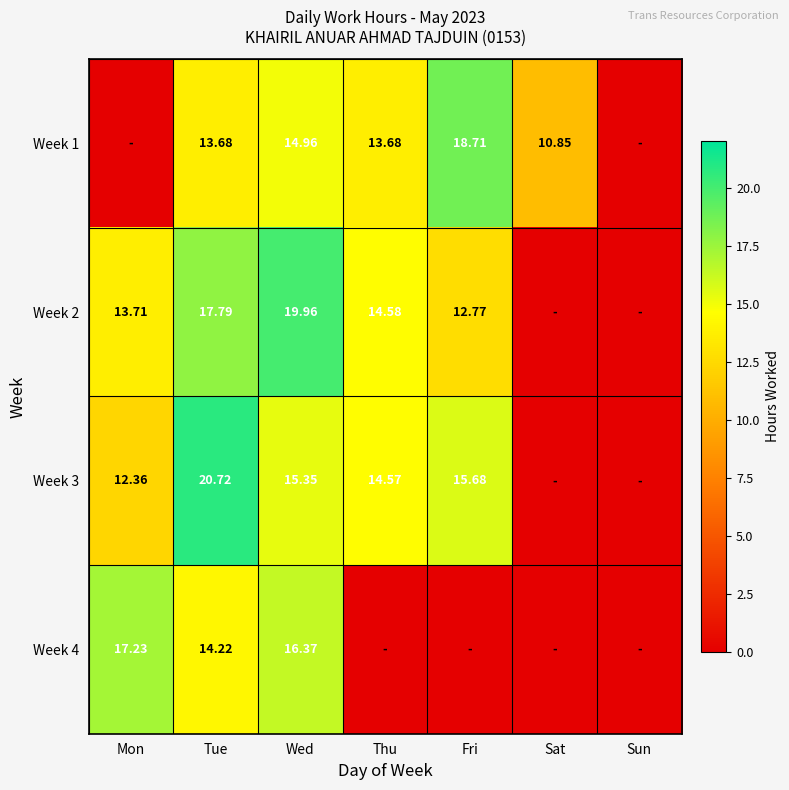

What is the greatest value displayed?

20.7